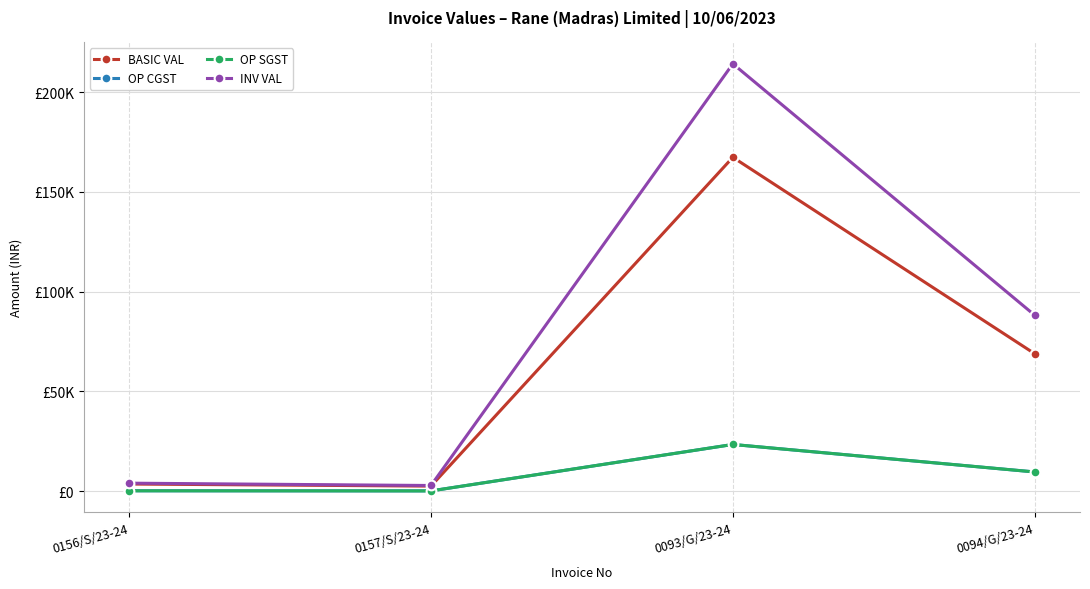

Between 0094/G/23-24 and 0157/S/23-24, which is larger?

0094/G/23-24